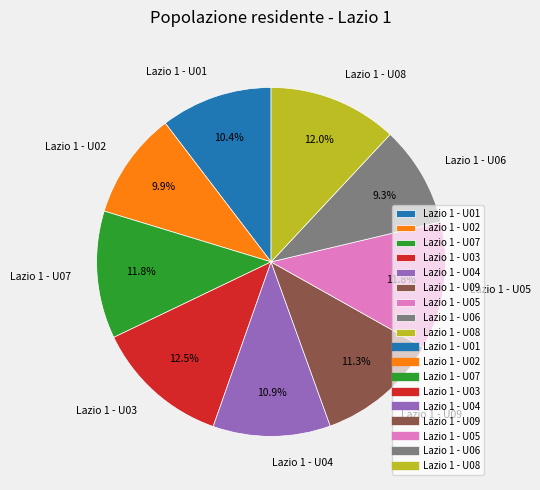

To the nearest percent, what is the difference between the largest and smallest slice percentages?

3%